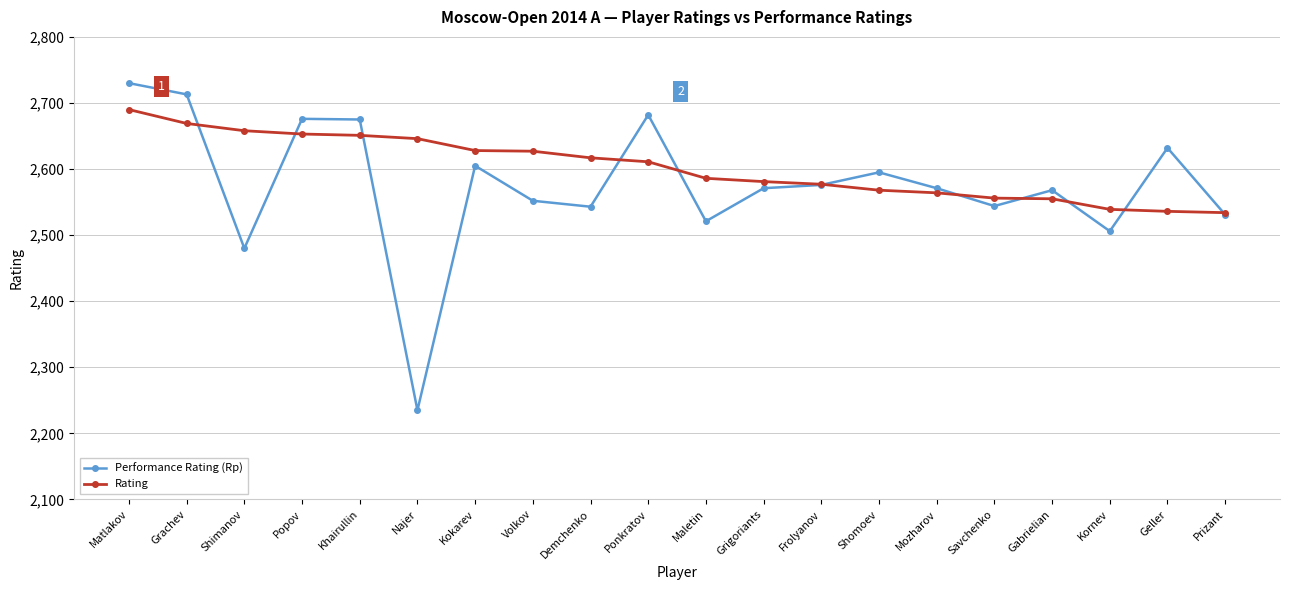

At Ponkratov, list the series in order from smallest to largest.

Rating, Performance Rating (Rp)